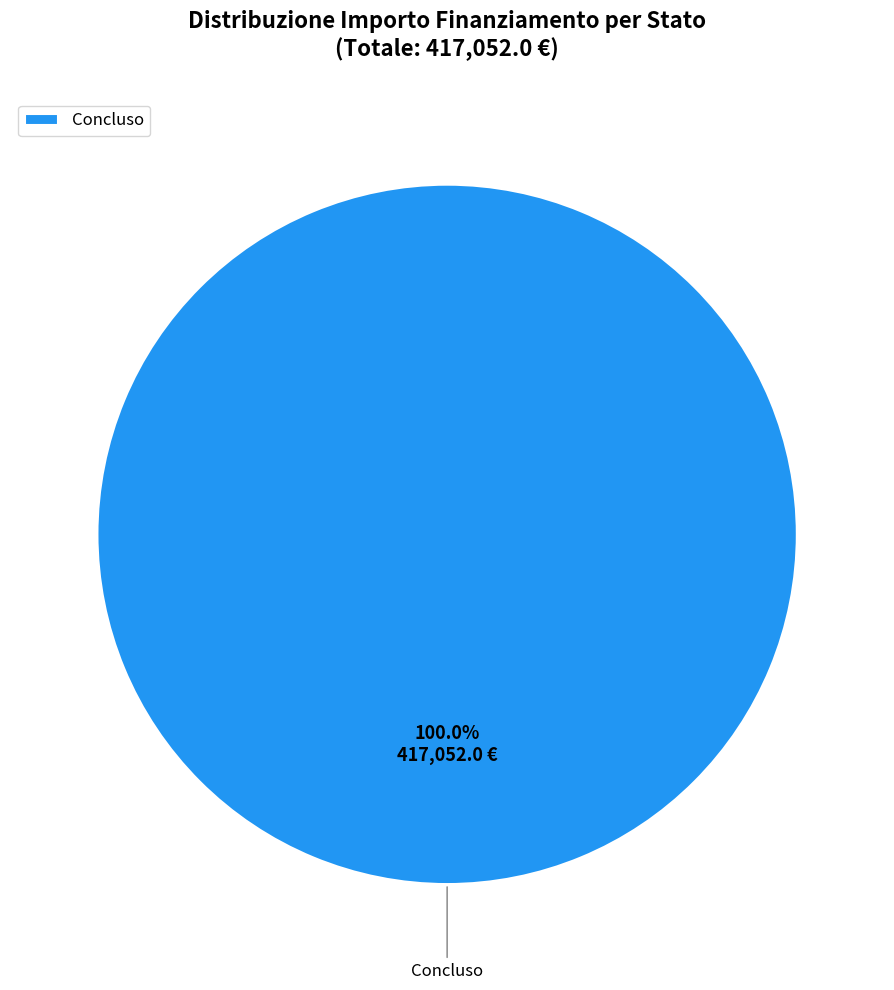

Count the number of slices in the pie.

1